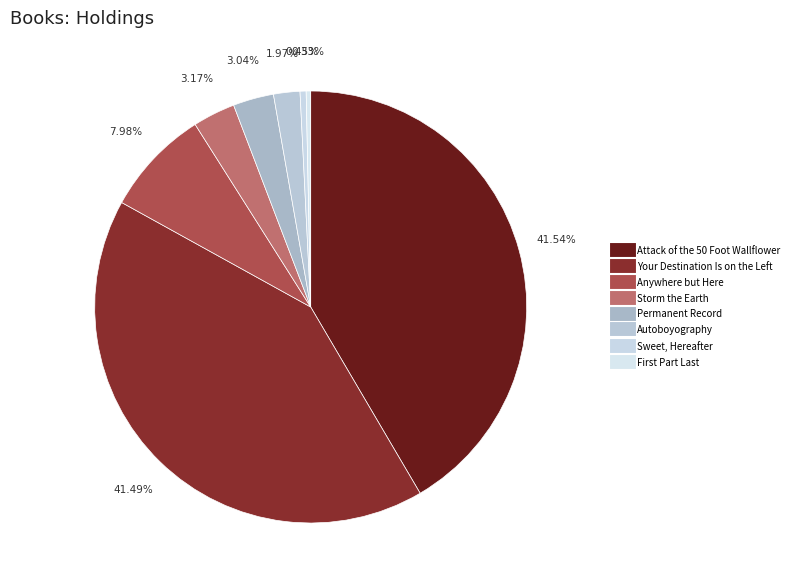

To the nearest percent, what is the average slice percentage?

12%